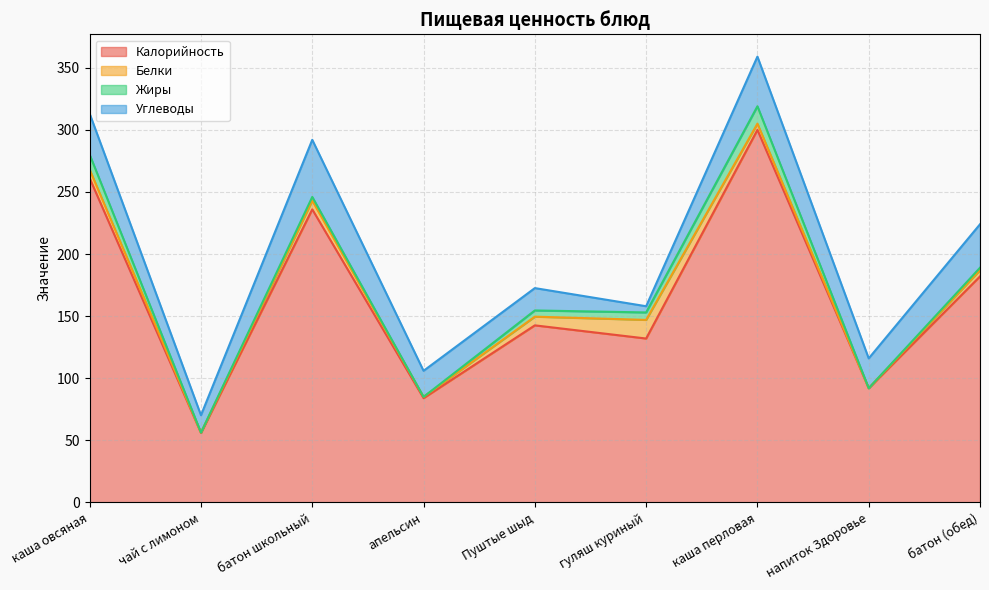

What is the spread (max minus min) of values at каша перловая?

295.0